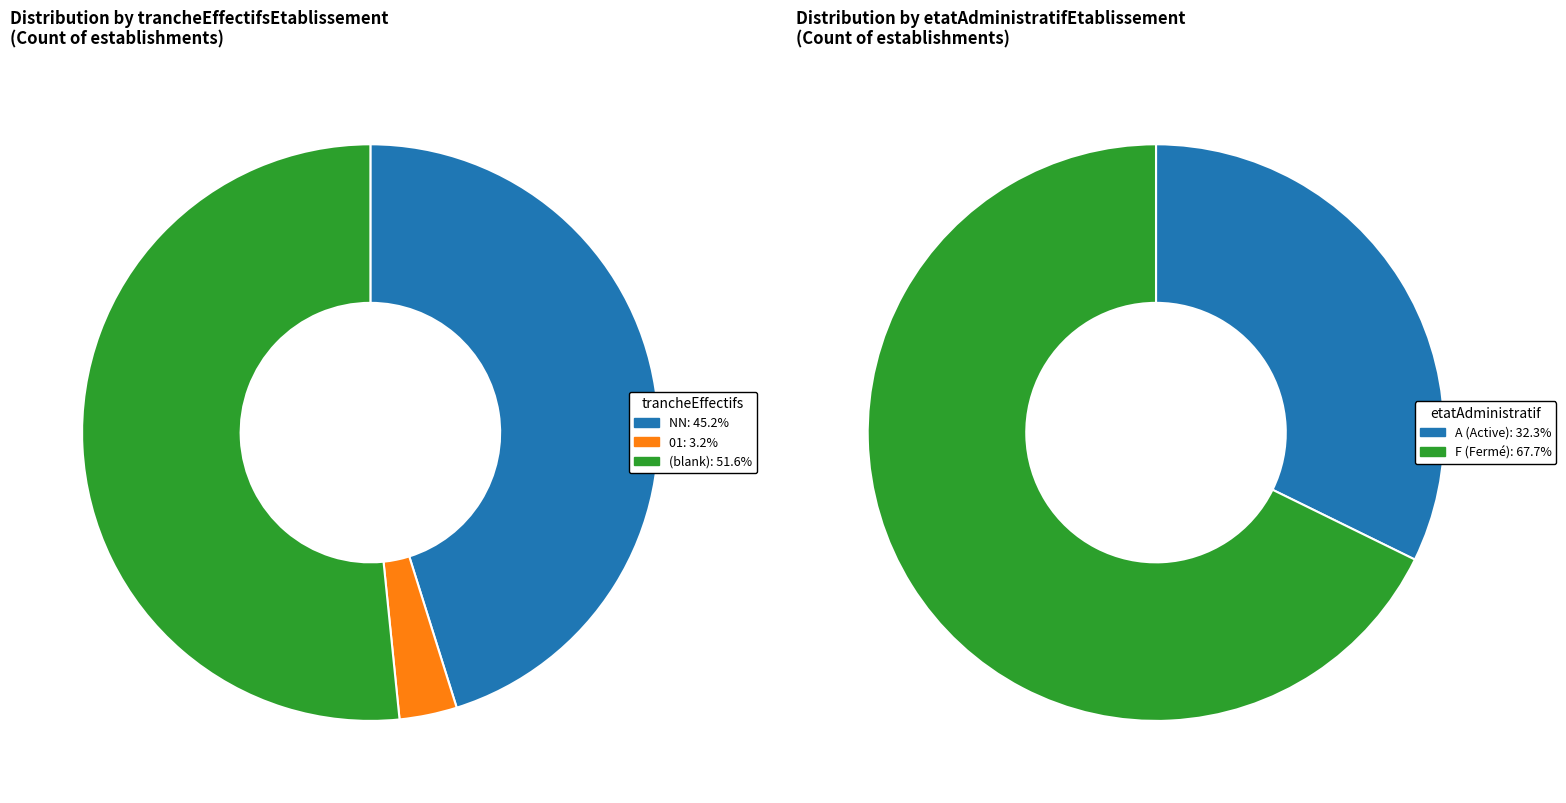

Combined, what portion of the pie is 01 and ?

54.8%